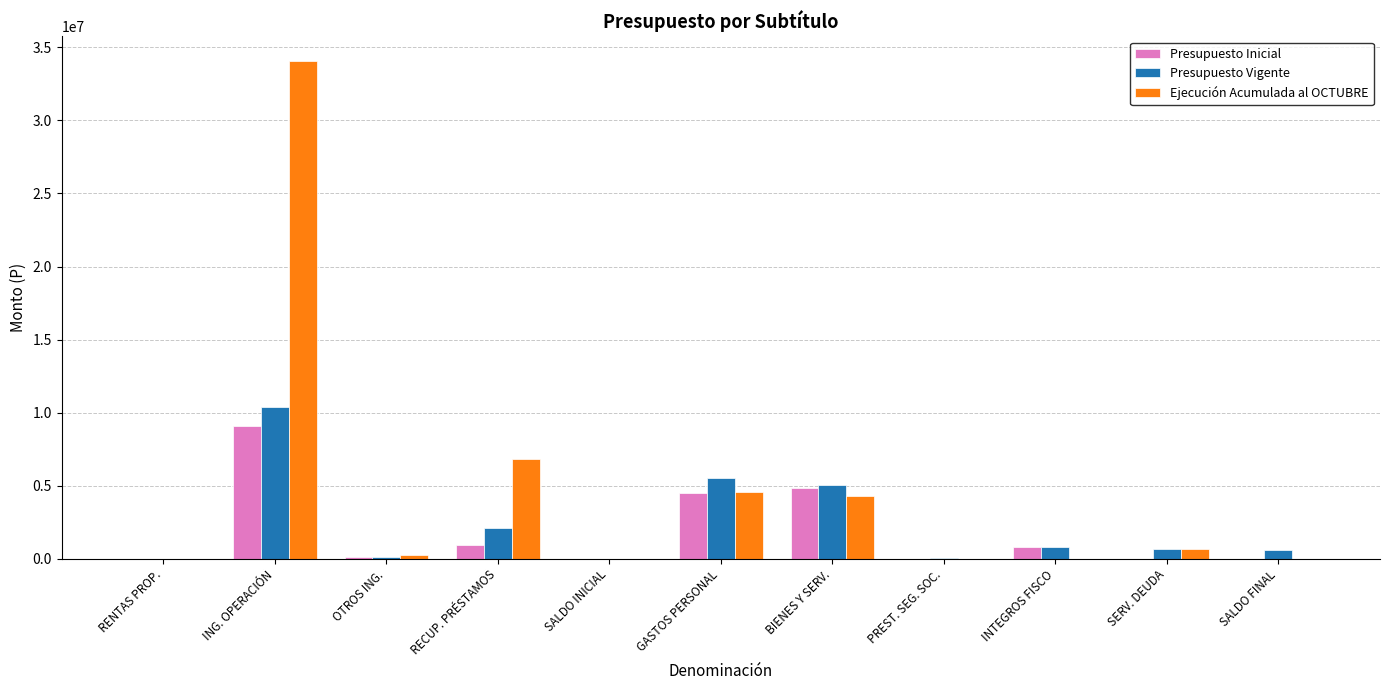

Which category has the highest value across all series?

ING. OPERACIÓN